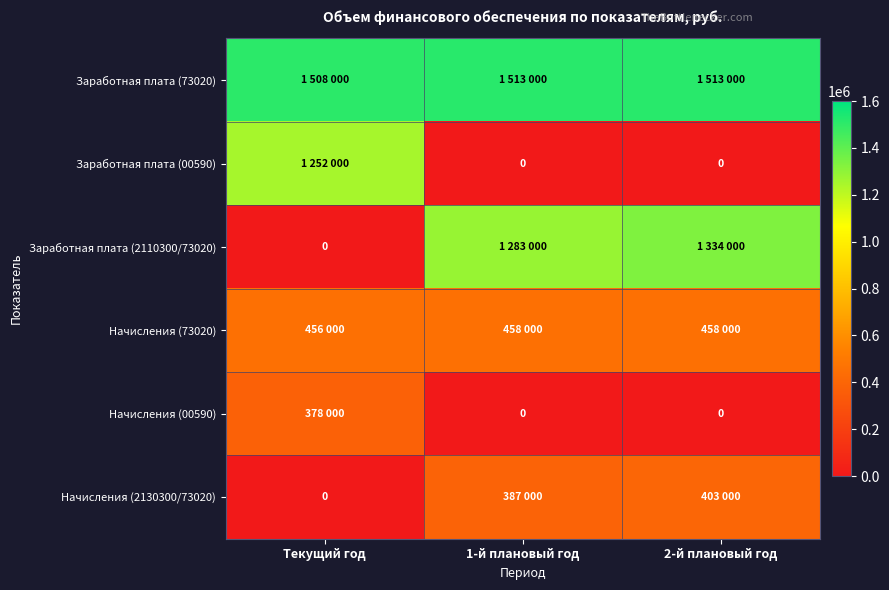

The value of Начисления (00590) at Текущий год is 378000. True or false?

True